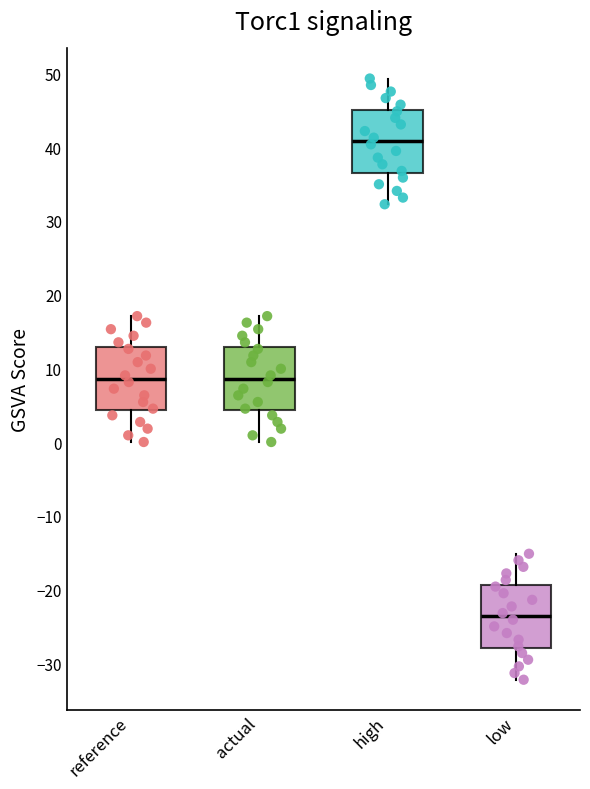

Reading left to right, transcribe this box plot: for each box, give where its median line is, the range the box spans, and where its two whiskers end, as read against the y-axis. The values are not printed on the chart, so give them approximately, as read against the axis.

reference: median 9, box 4 to 13, whiskers 0 to 17
actual: median 9, box 4 to 13, whiskers 0 to 17
high: median 41, box 37 to 45, whiskers 32 to 49
low: median -24, box -28 to -19, whiskers -32 to -15